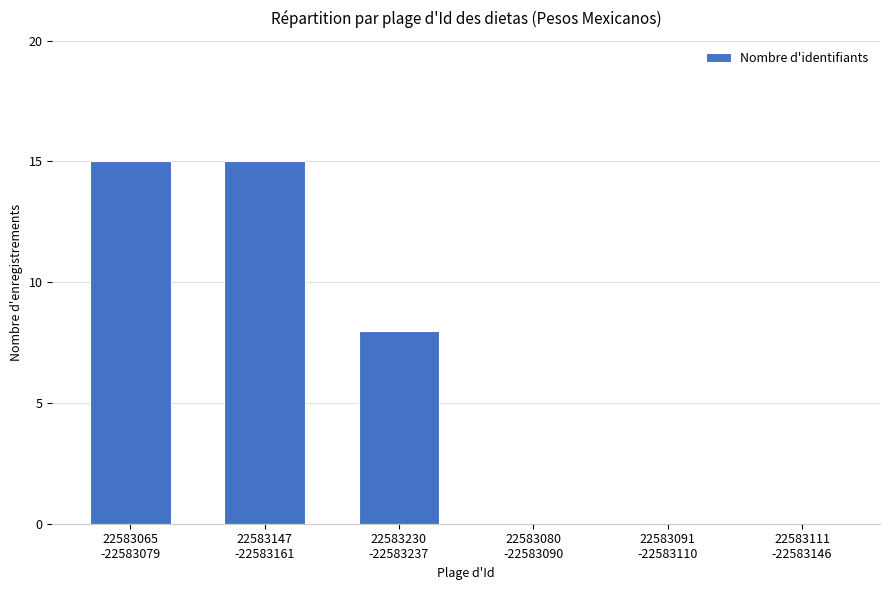

What is the sum of all values?

38